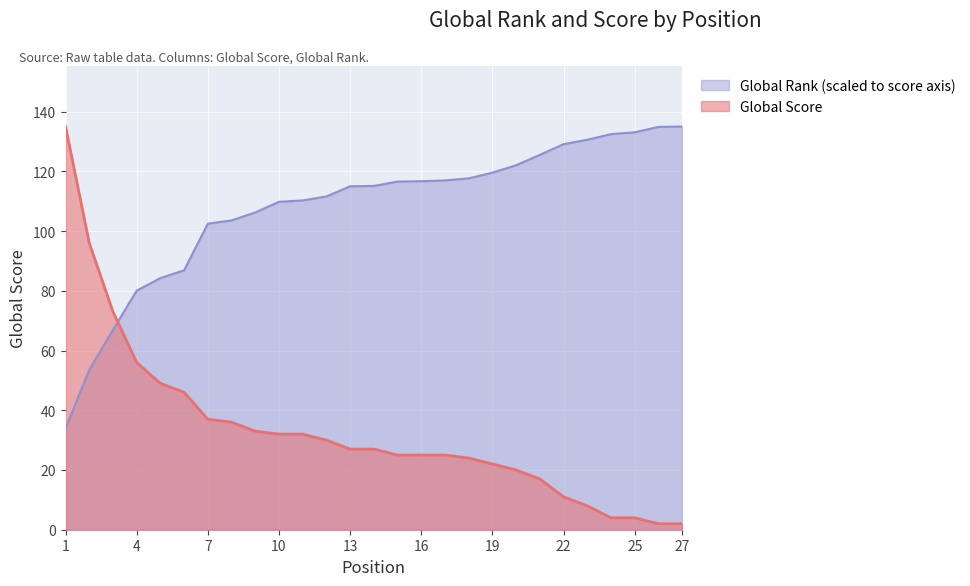

What is the difference between the Global Rank (scaled) values at 10 and 11?

0.5